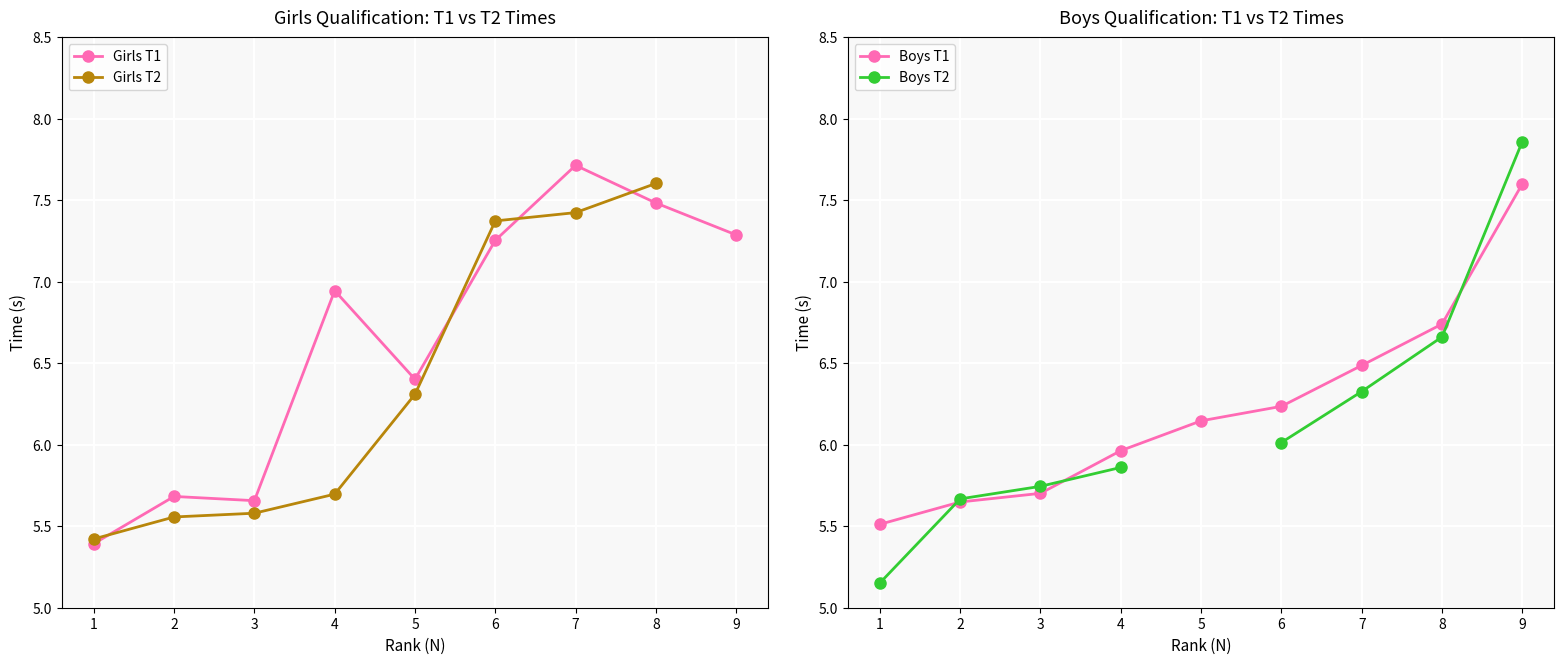

What is the value of the Boys T2 point at the 7th from the left?

6.3